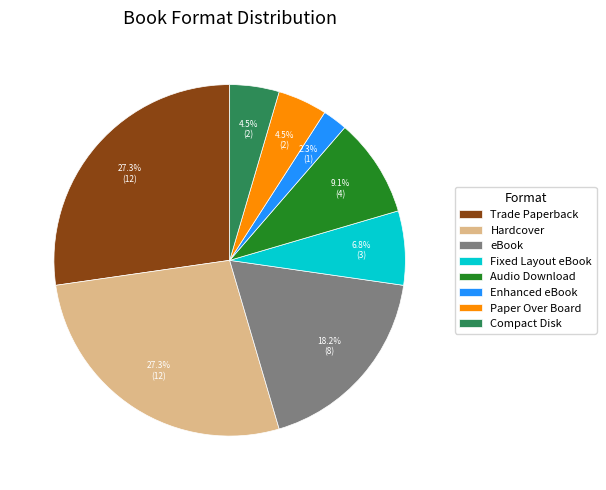

Which category has the smallest portion of the pie?

Enhanced eBook